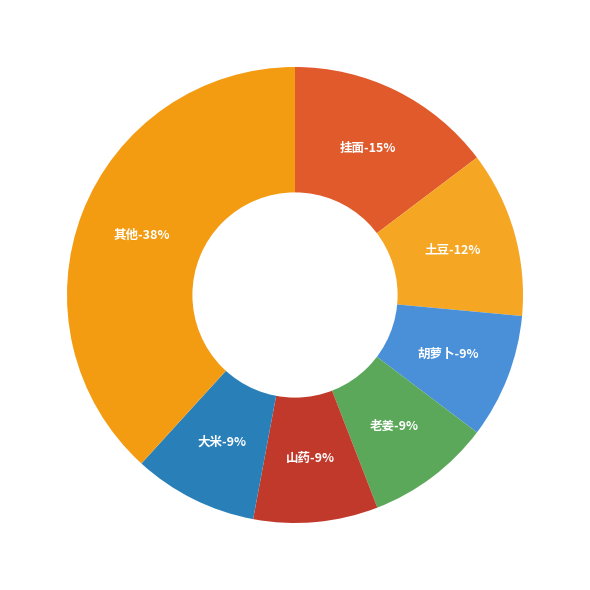

Is there any slice that represents more than half of the pie?

No